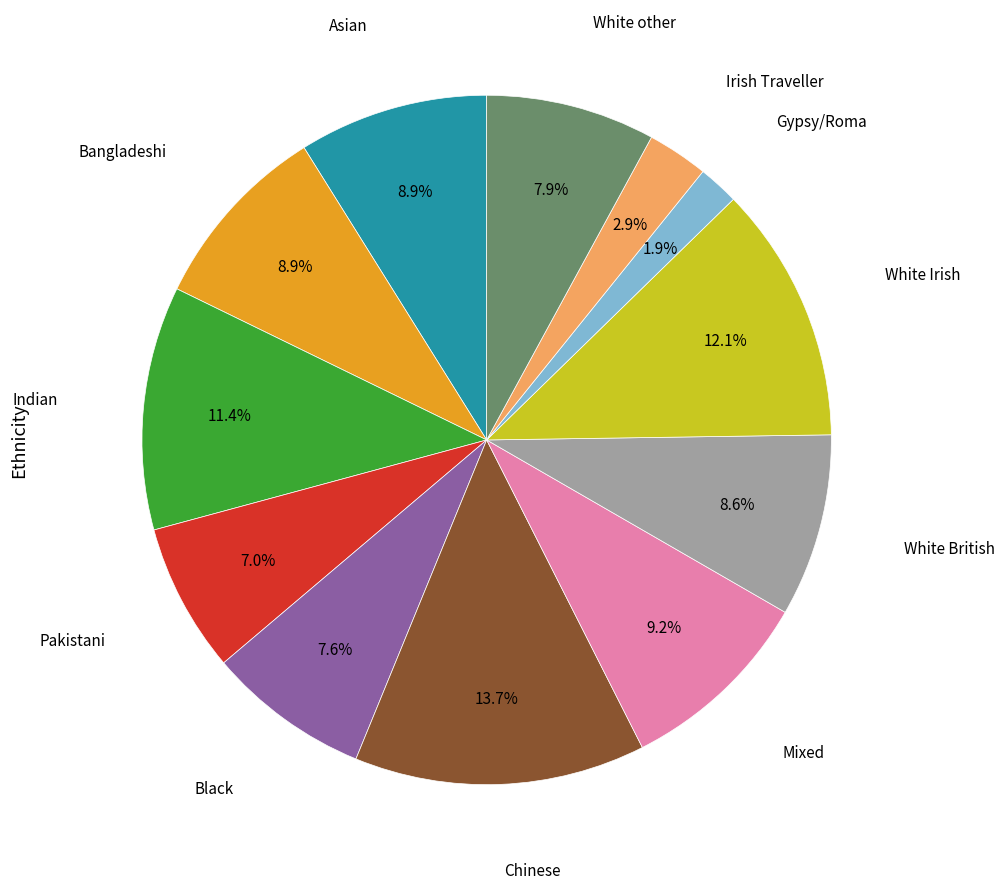

Does any single category account for the majority?

No